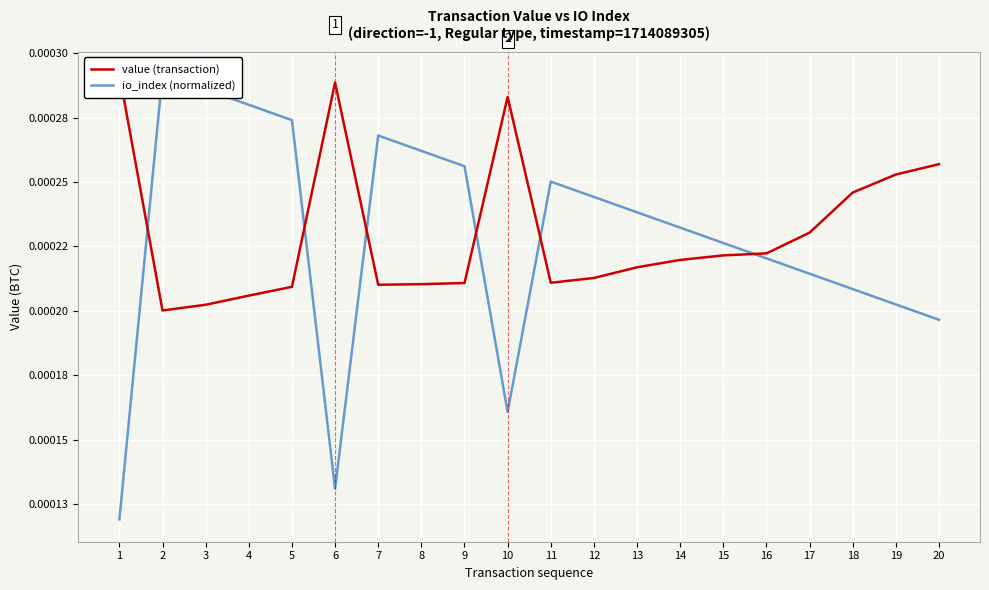

Count the number of categories in the chart.

20